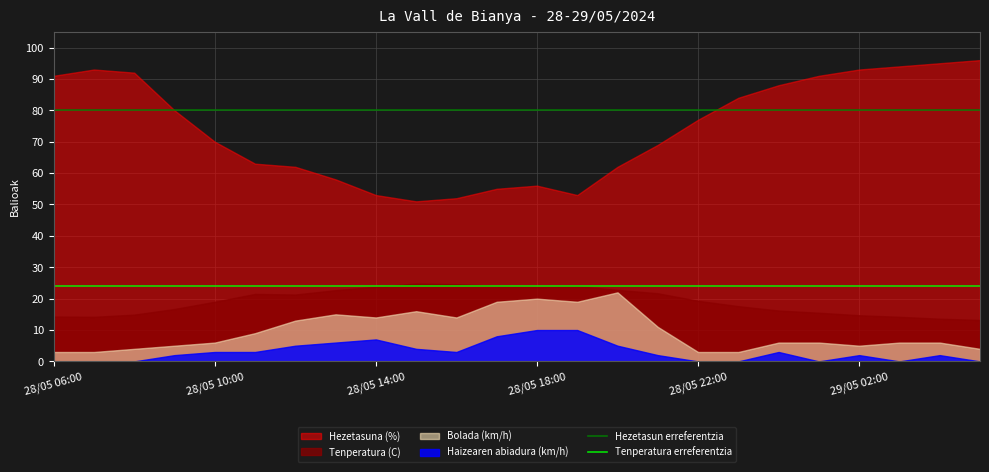

The Tenperatura erreferentzia series shows 40 at 28/05 06:00. True or false?

False